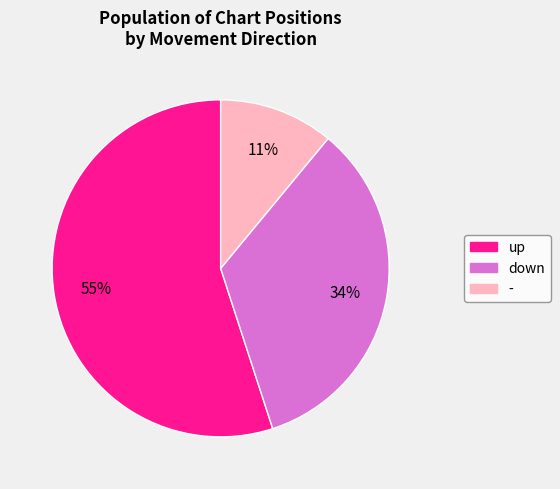

Which slice is the smallest?

-